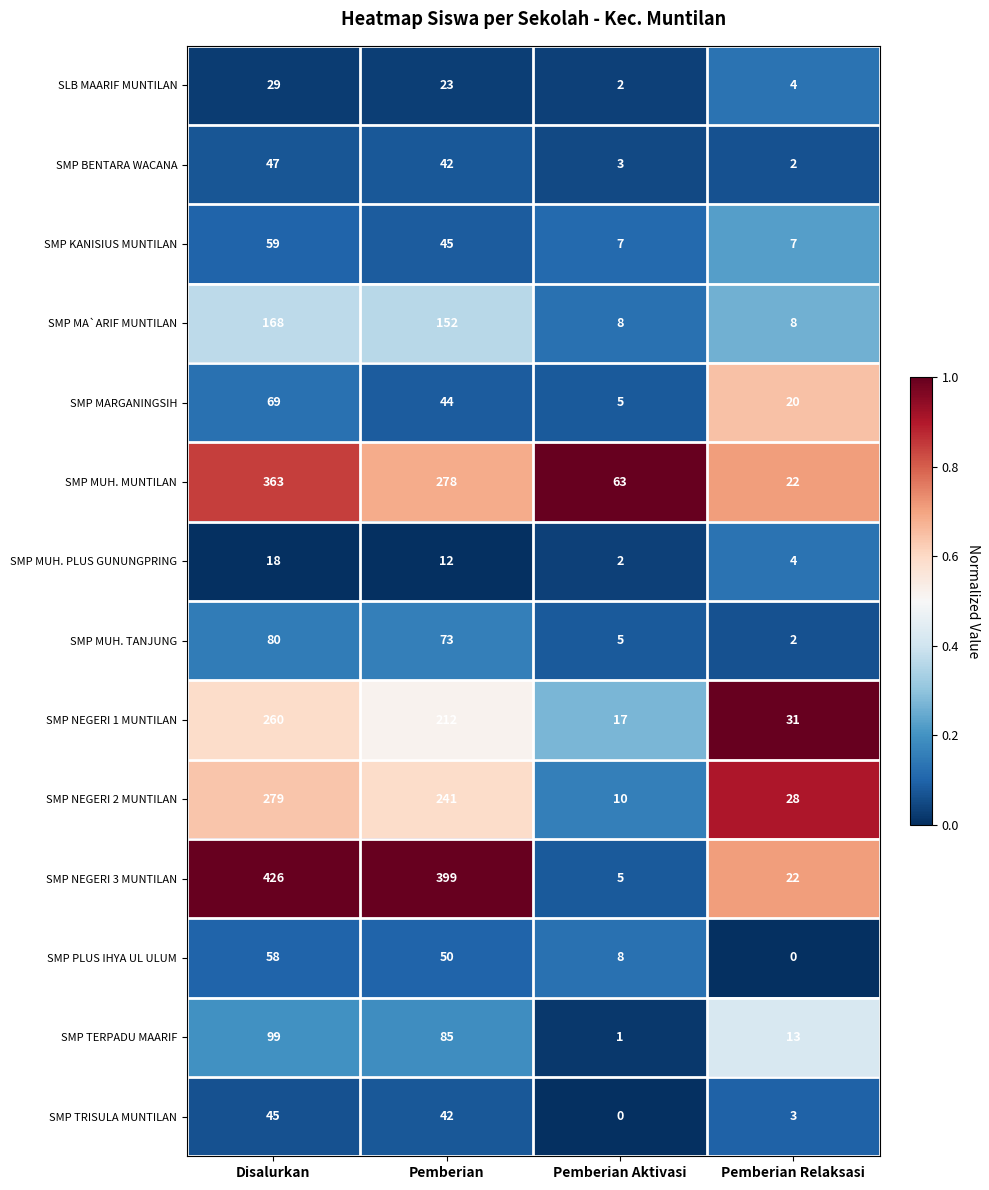

Which series has the widest spread of values?

SMP NEGERI 3 MUNTILAN